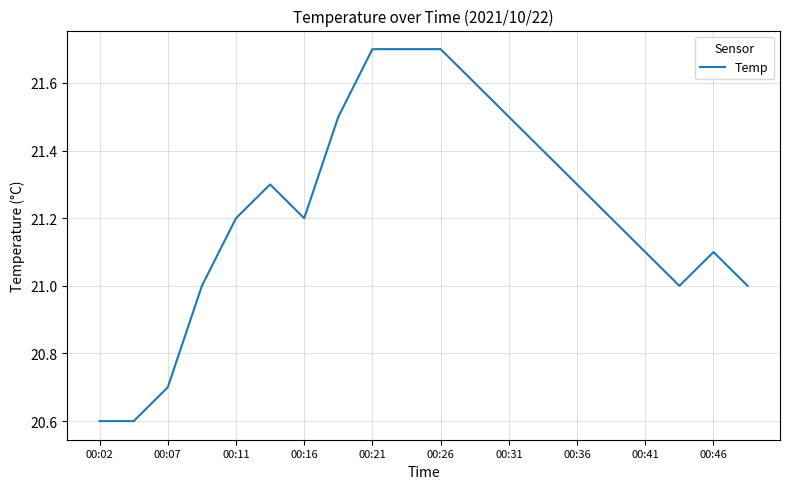

What is the minimum value shown in the chart?

20.6